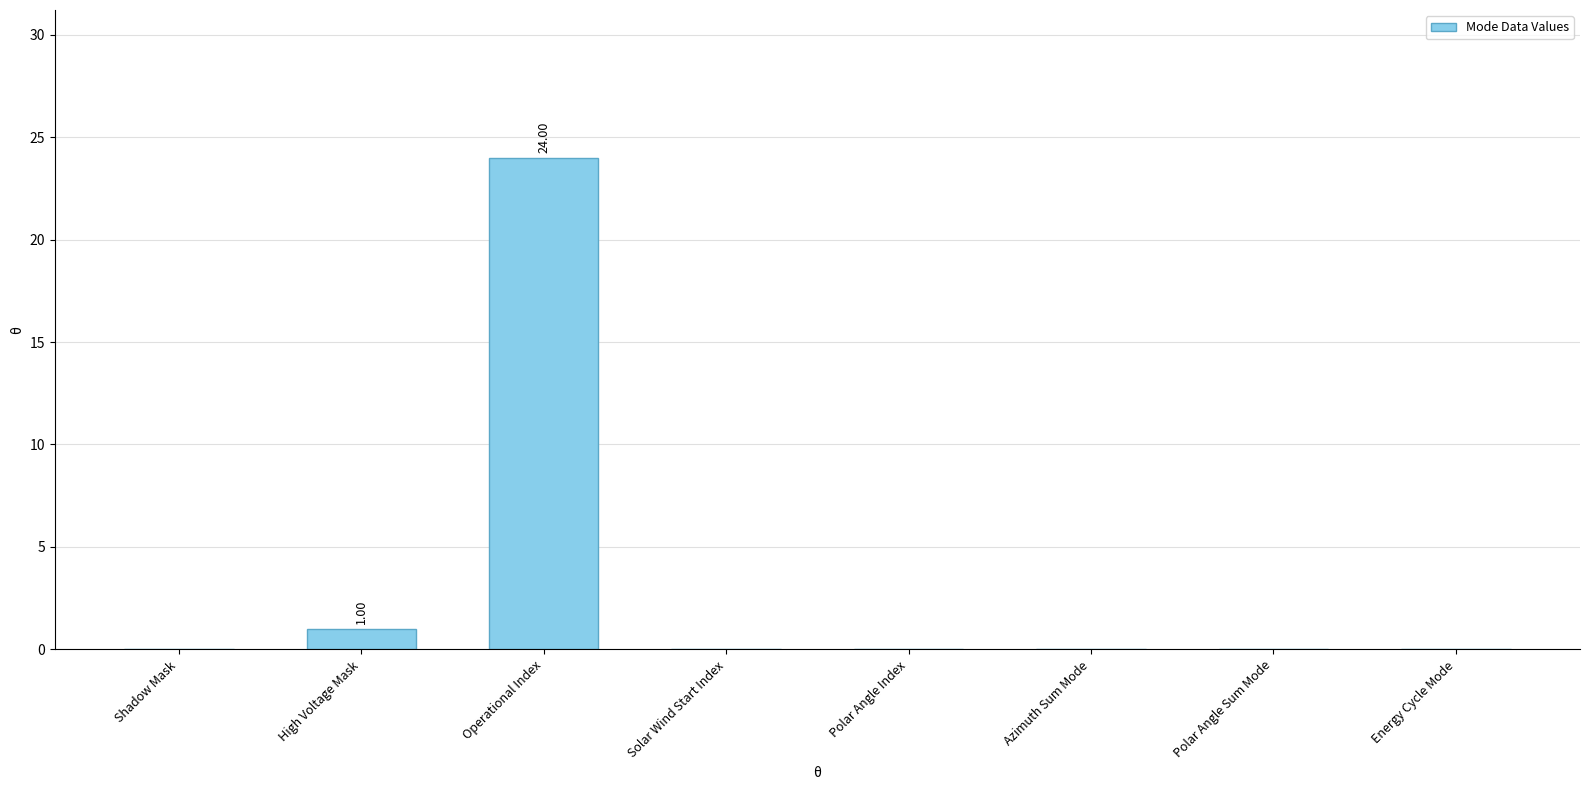

What is the greatest value displayed?

24